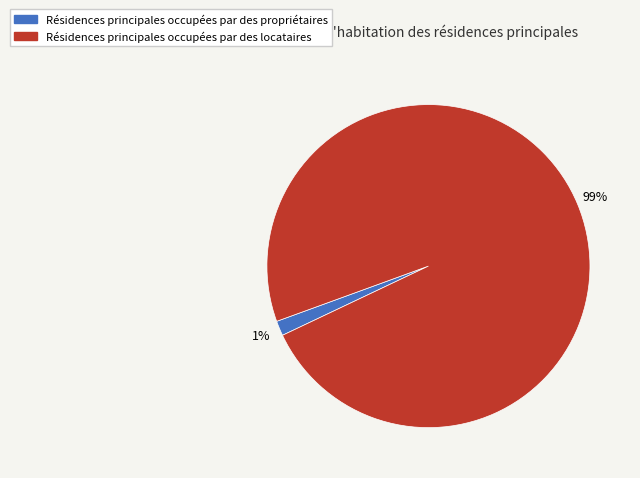

Does any single category account for the majority?

Yes